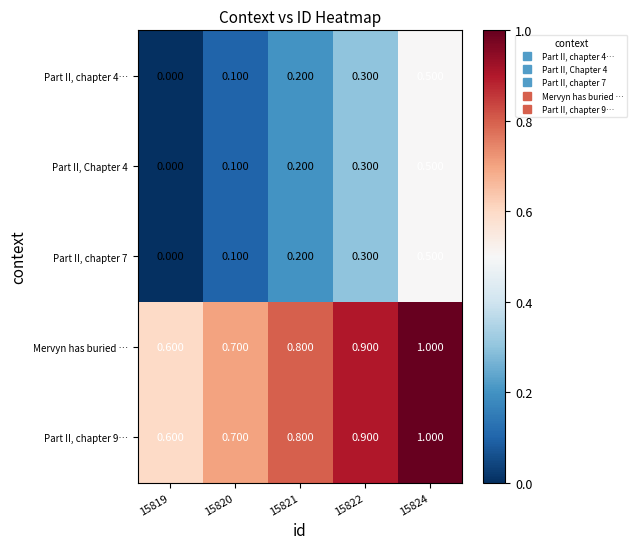

Is the value of Part II, Chapter 4 at 15822 greater than the value of Mervyn has buried … at 15820?

No